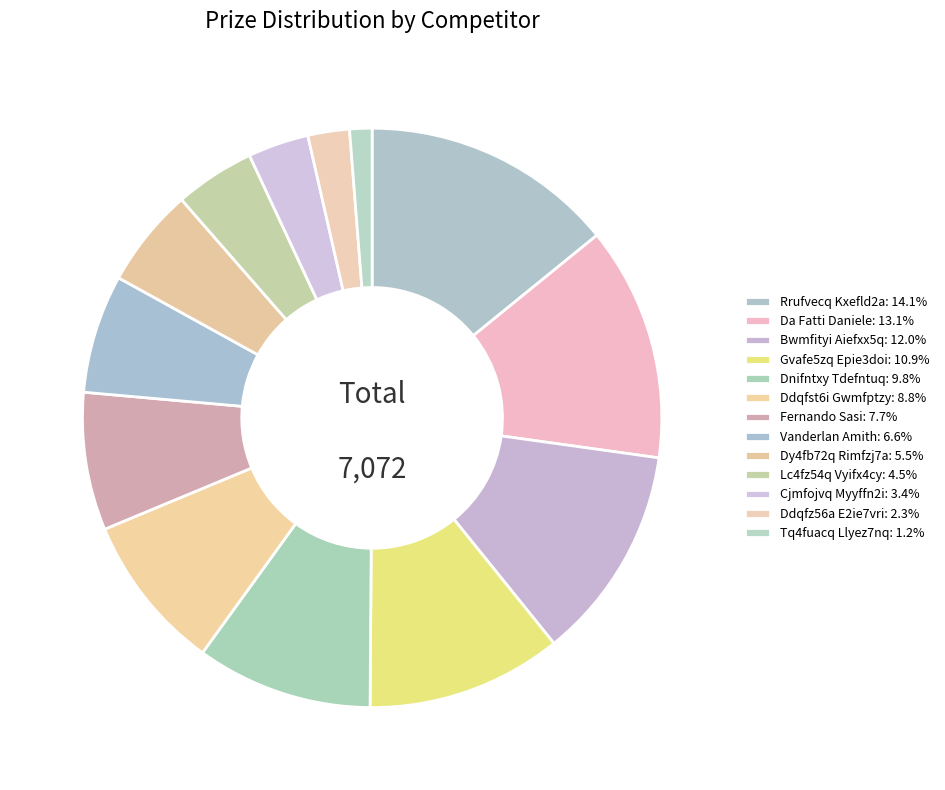

Rank the categories by value from lowest to highest.

Tq4fuacq Llyez7nq, Ddqfz56a E2ie7vri, Cjmfojvq Myyffn2i, Lc4fz54q Vyifx4cy, Dy4fb72q Rimfzj7a, Vanderlan Amith, Fernando Sasi, Ddqfst6i Gwmfptzy, Dnifntxy Tdefntuq, Gvafe5zq Epie3doi, Bwmfityi Aiefxx5q, Da Fatti Daniele, Rrufvecq Kxefld2a